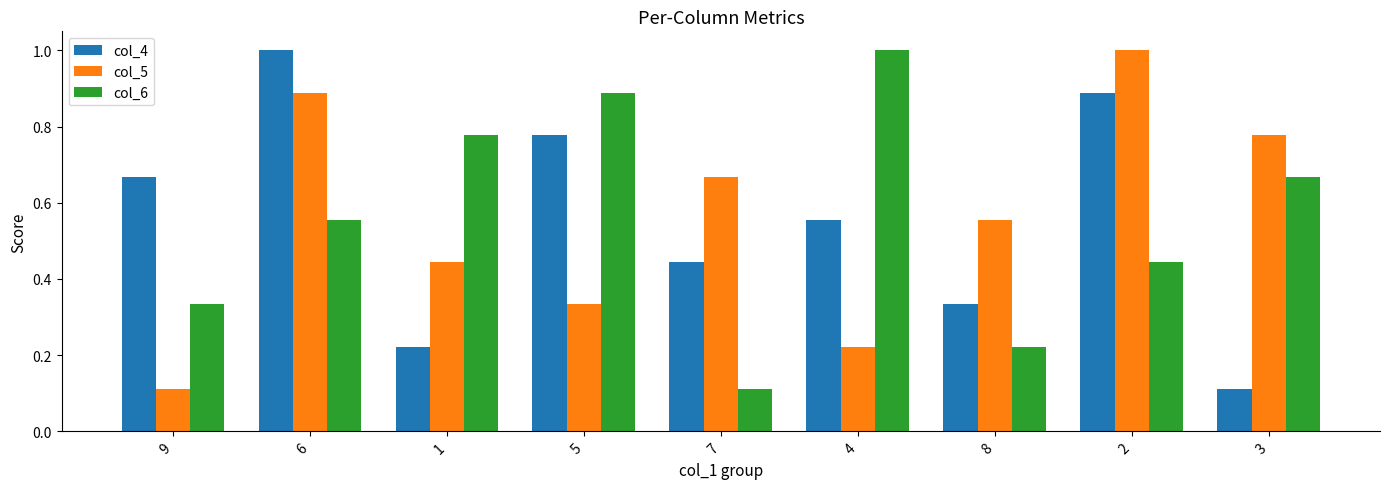

List the labels in order of col_5 value, largest first.

2, 6, 3, 7, 8, 1, 5, 4, 9